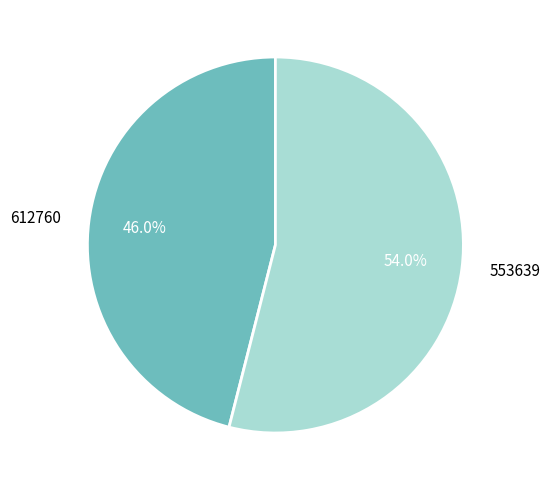

To the nearest percent, what is the average slice percentage?

50%